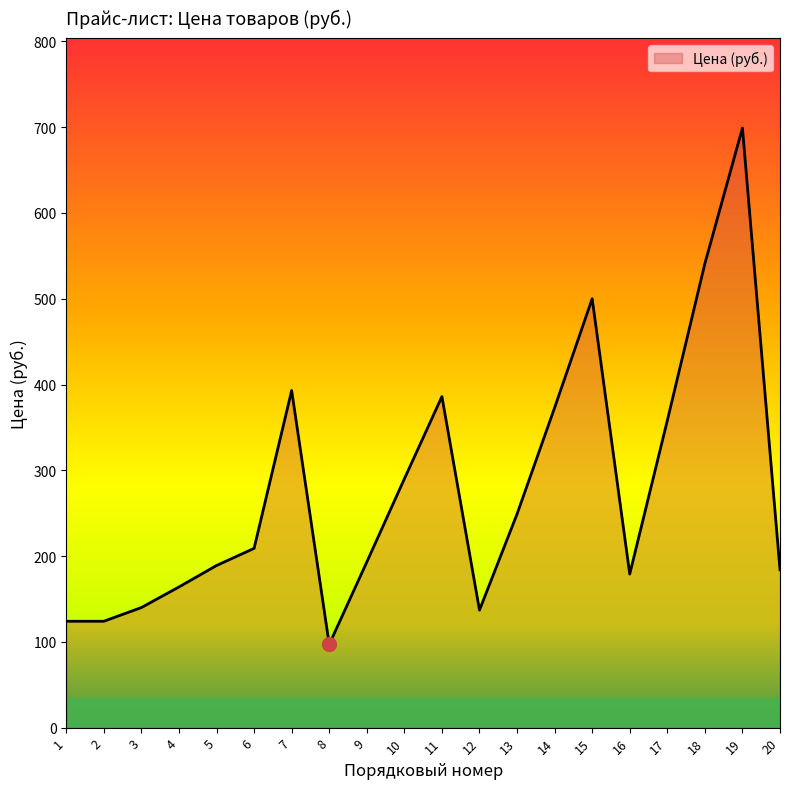

Between 4 and 15, which is larger?

15